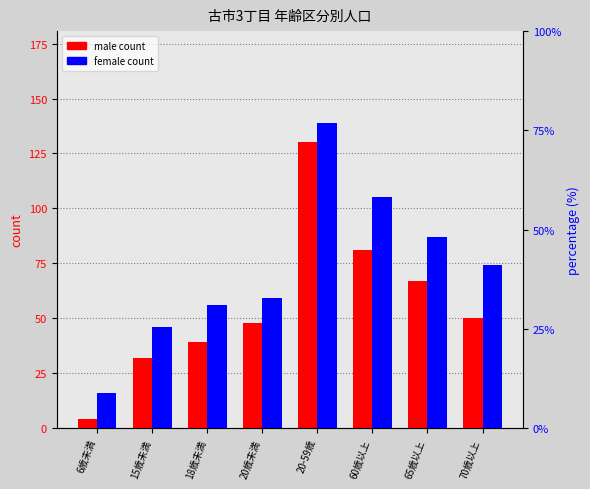

How many groups of bars are there?

8